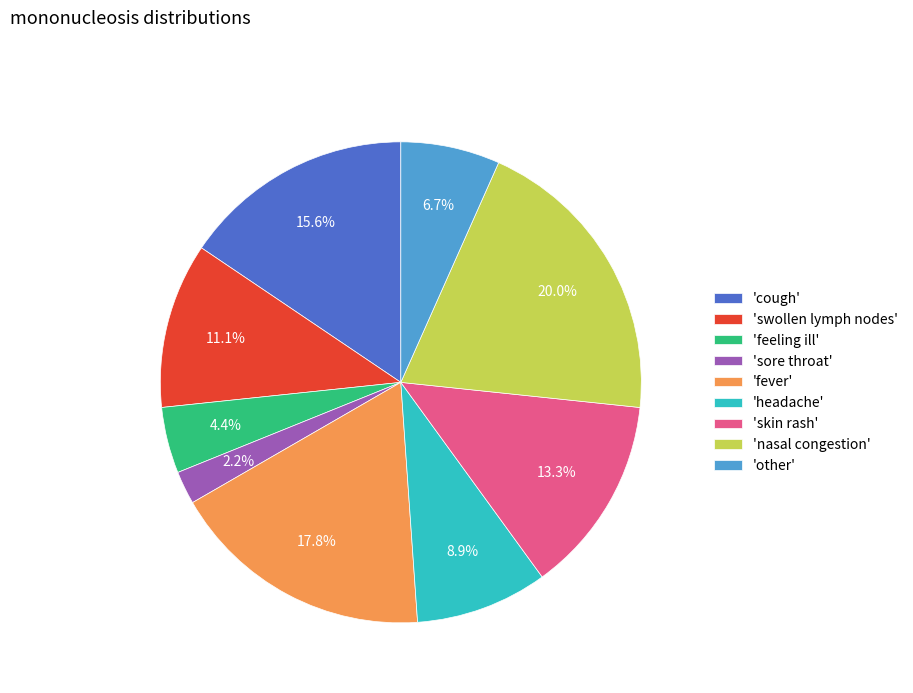

What is the ratio of the value at 'nasal congestion' to the value at 'fever'?

1.1